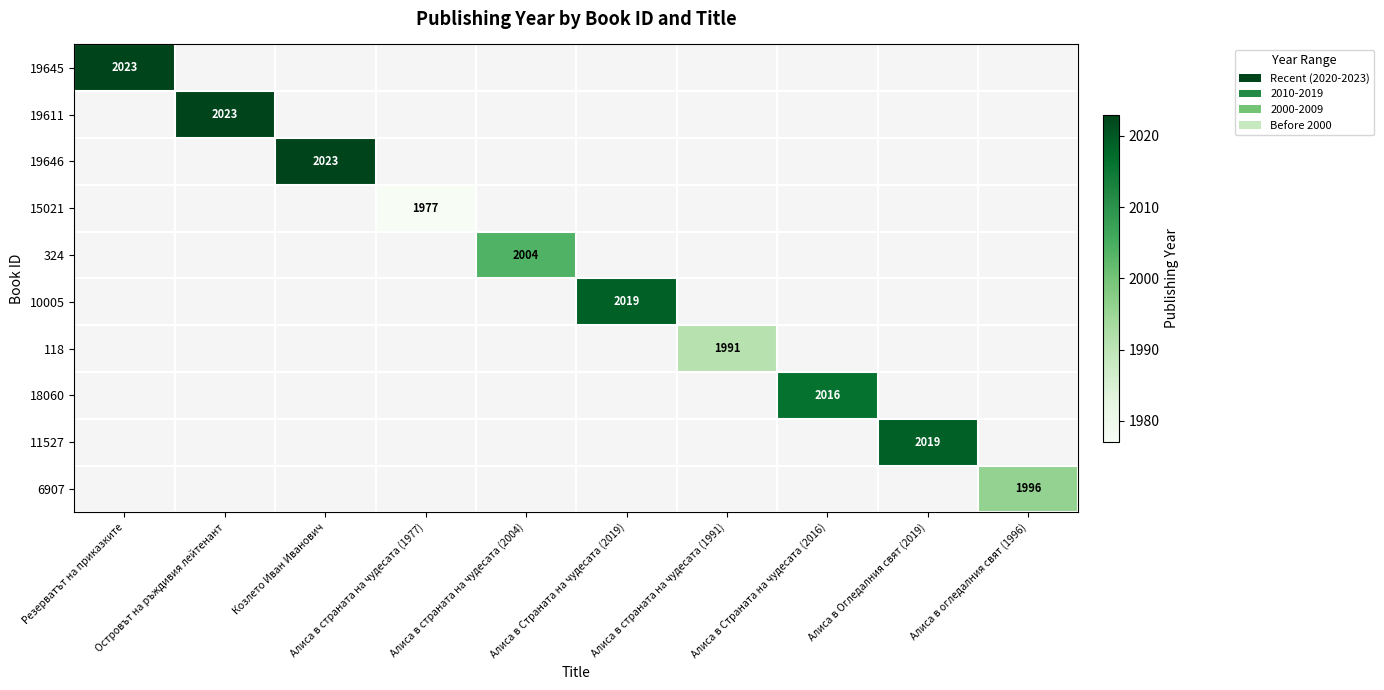

Which series has the largest range (max minus min)?

19645